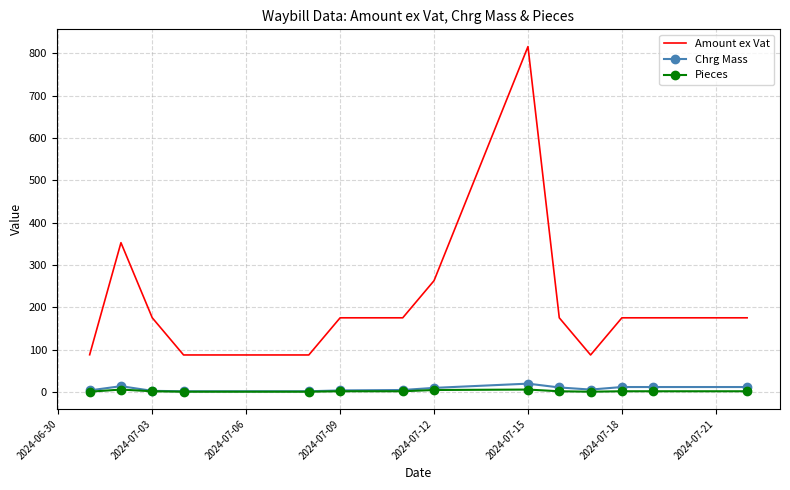

True or false: Pieces and Amount ex Vat intersect in this chart.

False